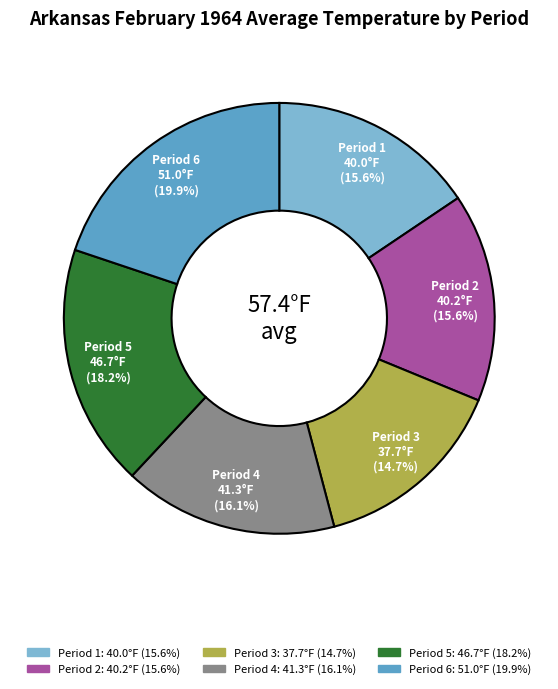

Is there a majority slice in this chart?

No